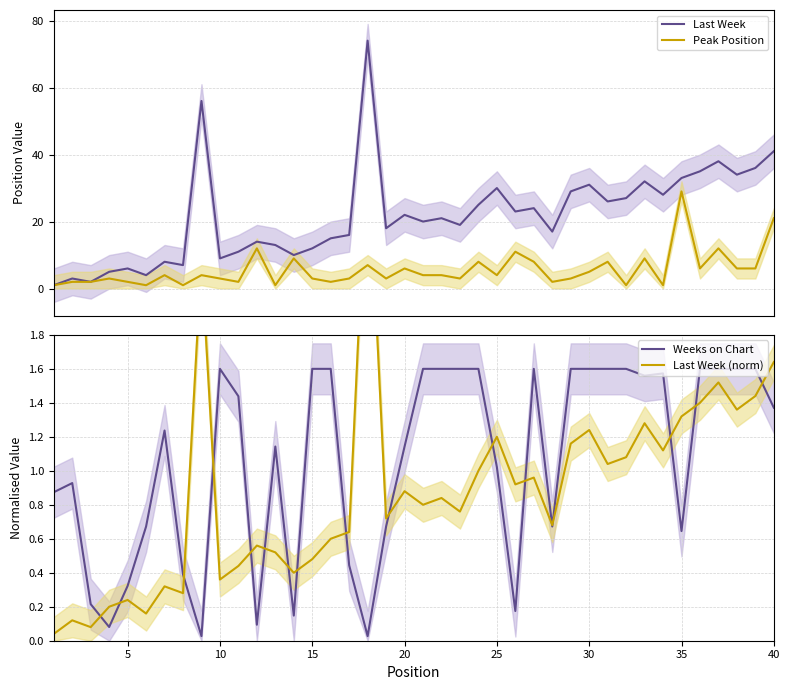

True or false: Last Week and Last Week (norm) cross at least once.

False